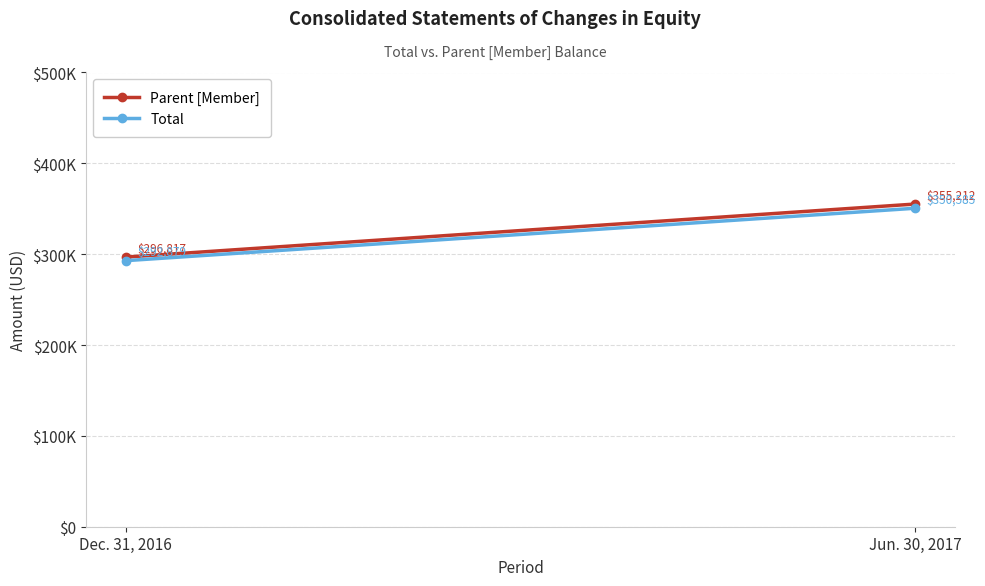

Which series has the largest range (max minus min)?

Parent [Member]